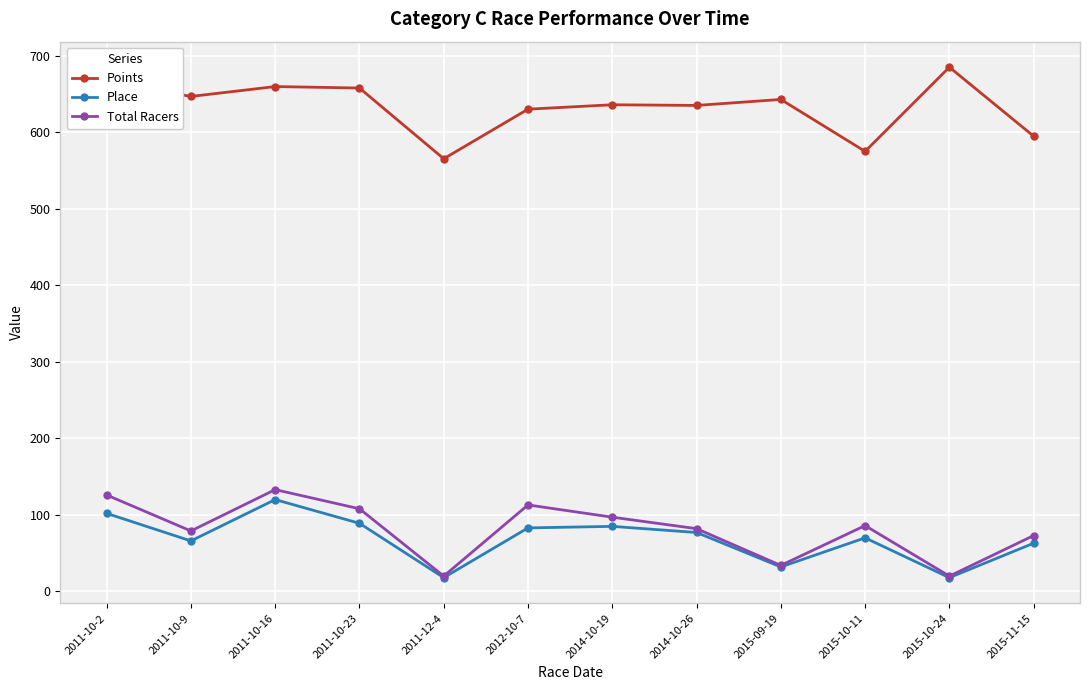

What is the label of the 11th point from the right?

2011-10-9